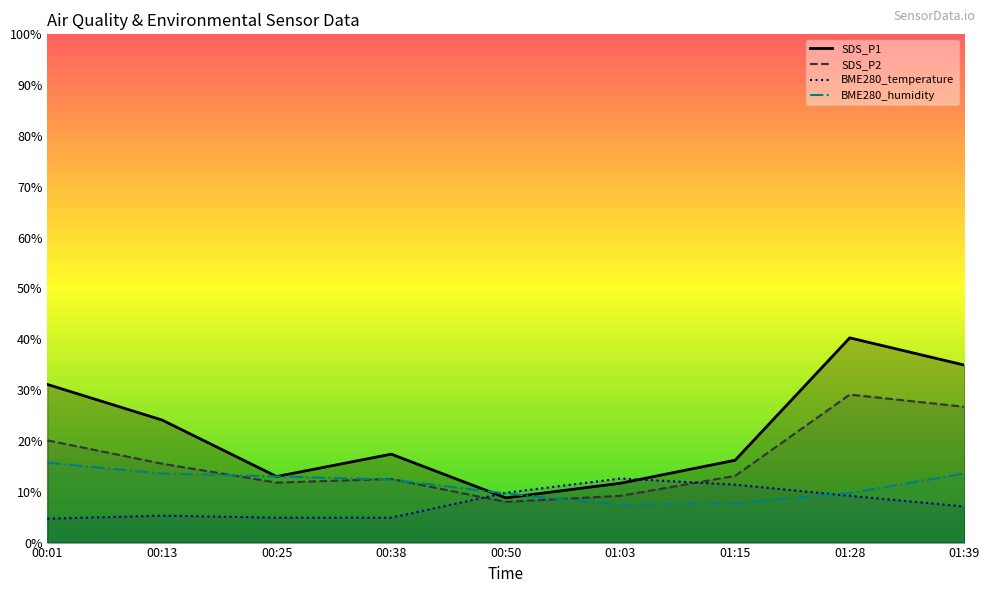

What are all the series names shown in the legend?

SDS_P1, SDS_P2, BME280_temperature, BME280_humidity